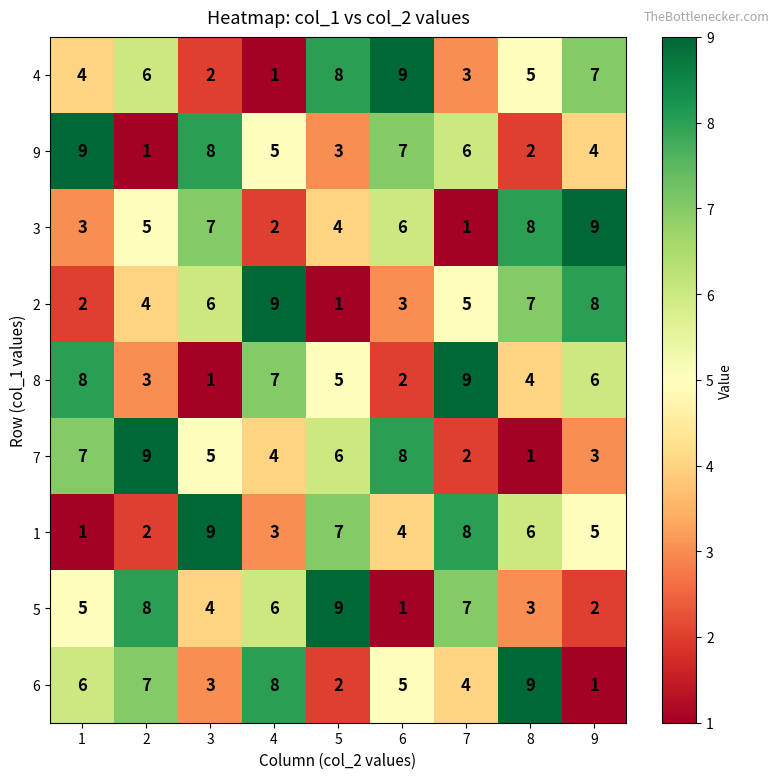

What is the total value across all series at 3?

45